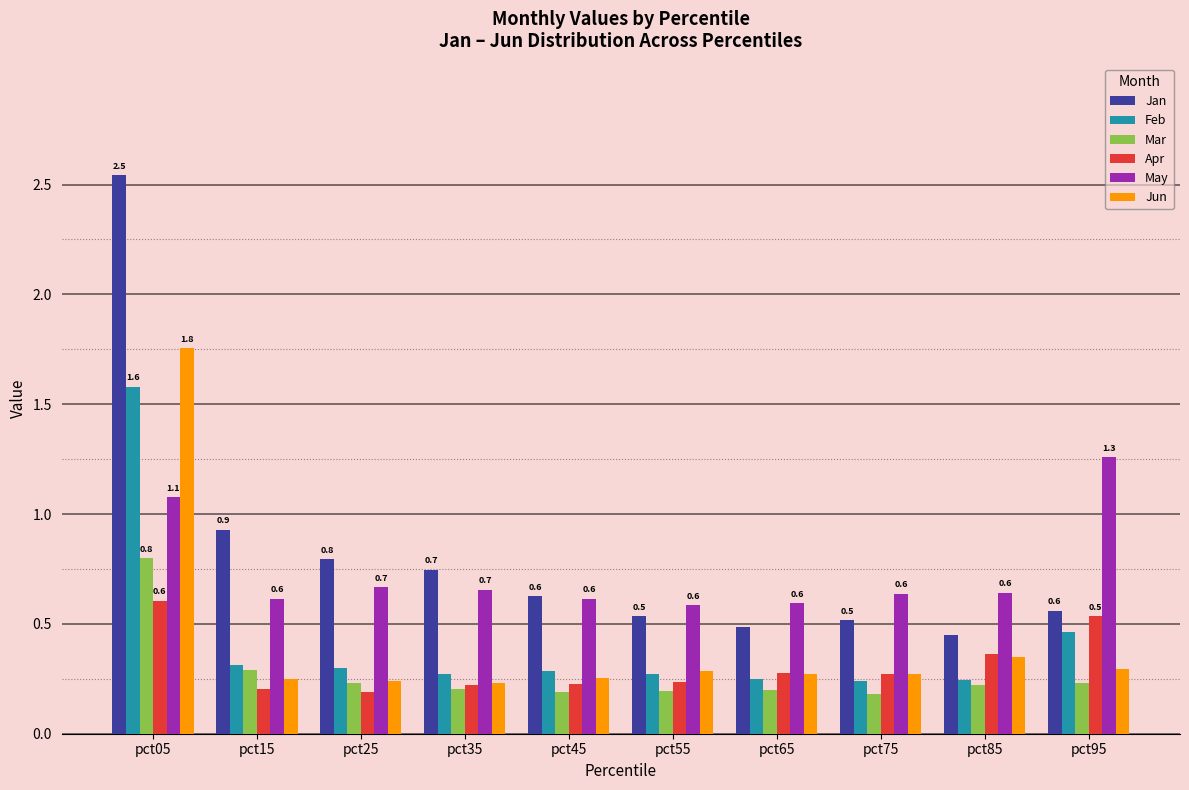

How many bars are there in each group?

6